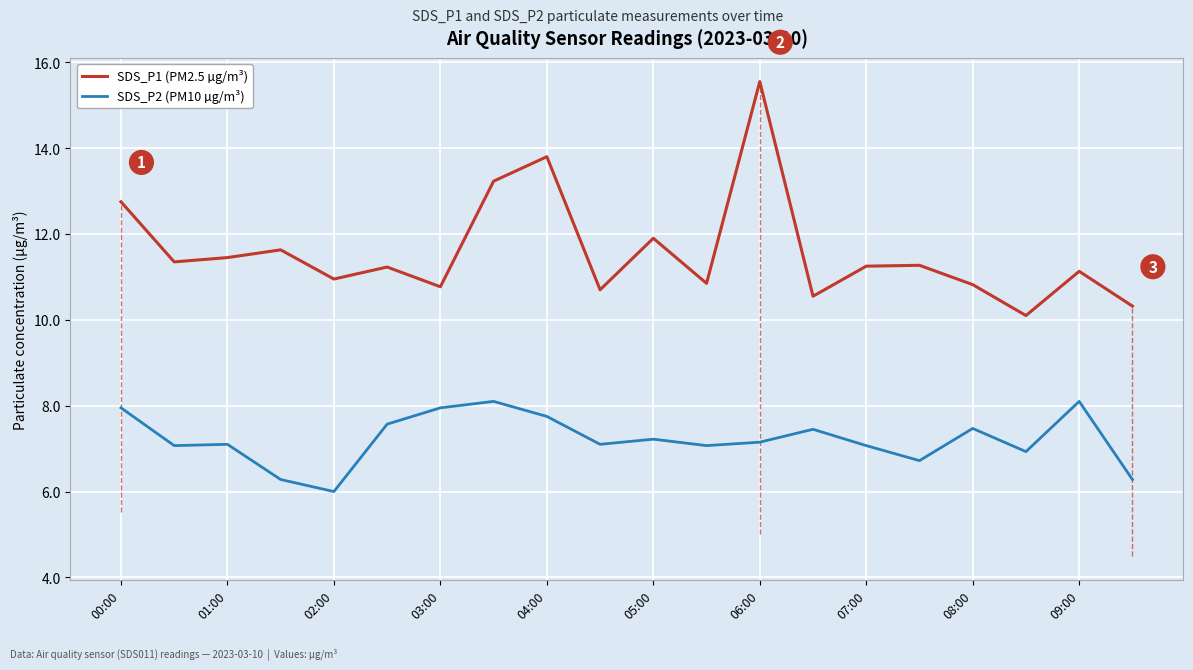

What is the lowest value of the SDS_P2 (PM10 µg/m³) series?

6.0